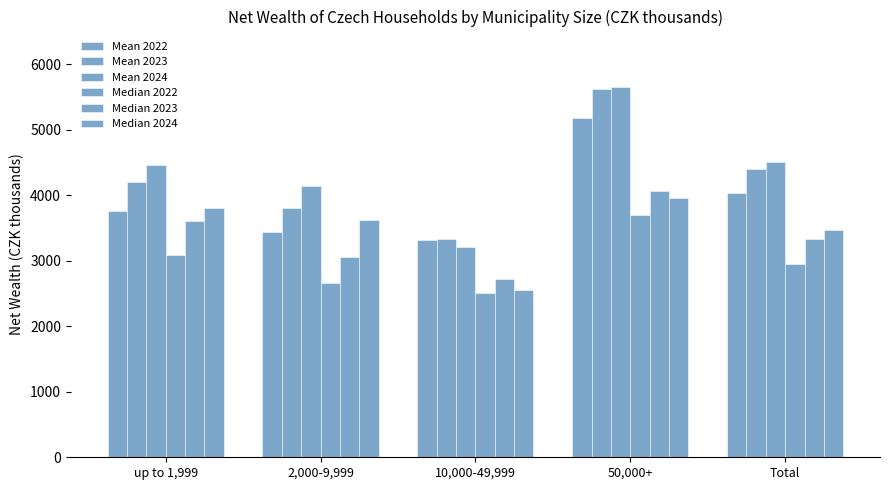

What is the highest value of the Mean 2022 series?

5176.6